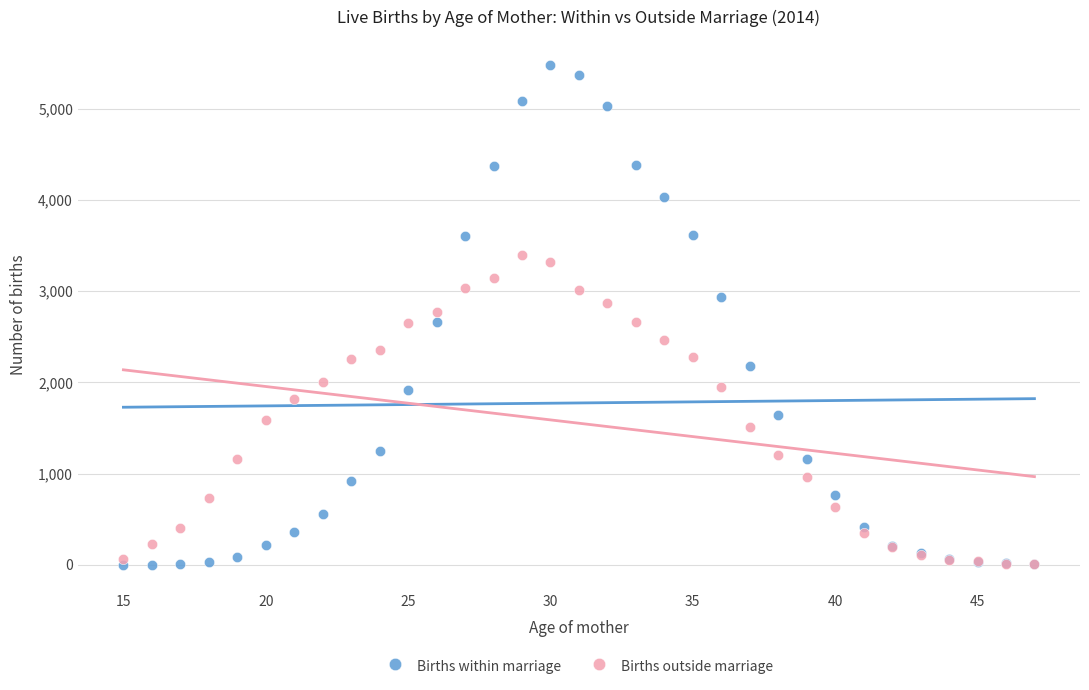

Which series has the largest Y range (max minus min)?

Births within marriage